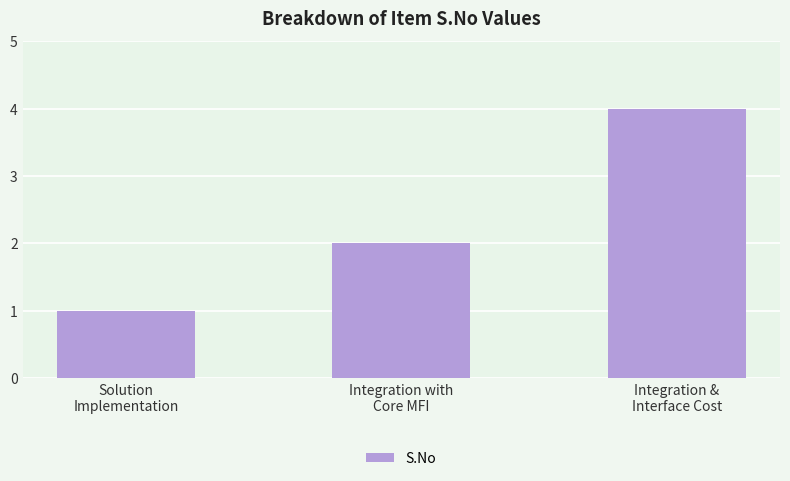

Rank the categories by value from highest to lowest.

Integration &
Interface Cost, Integration with
Core MFI, Solution
Implementation